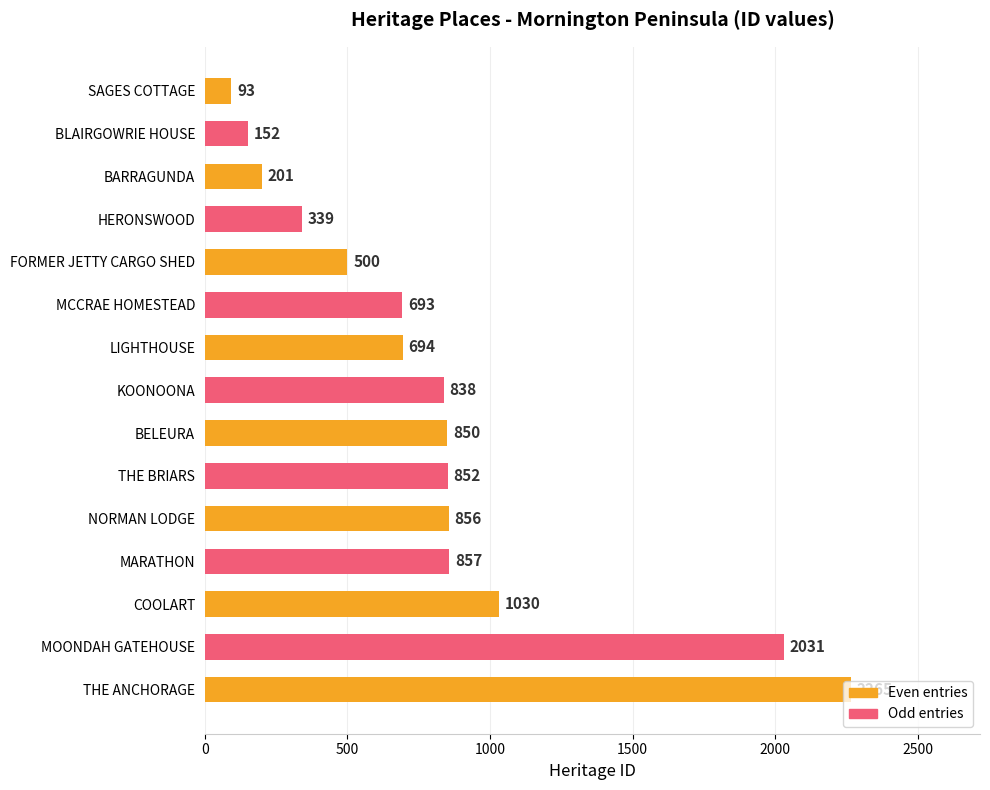

How many categories are shown in the chart?

15